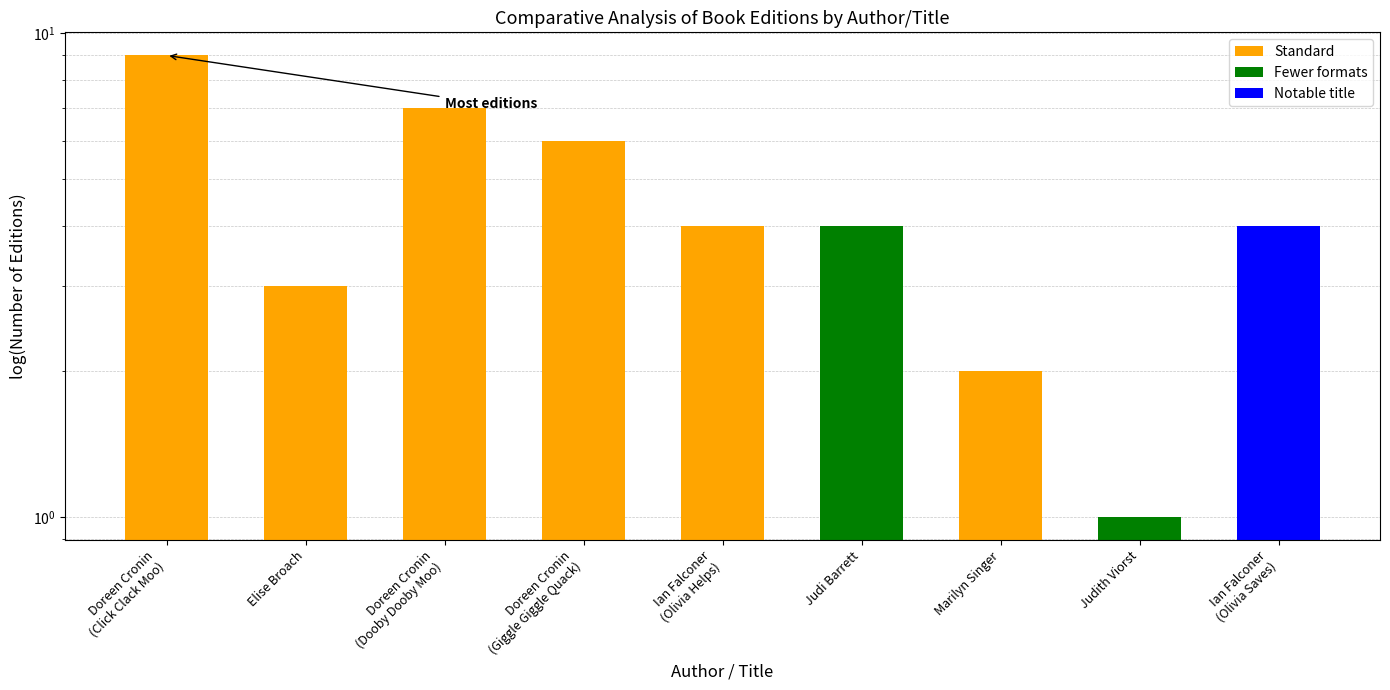

Reading left to right, what are all the values shown in this chart?

Doreen Cronin
(Click Clack Moo)=9	Elise Broach=3	Doreen Cronin
(Dooby Dooby Moo)=7	Doreen Cronin
(Giggle Giggle Quack)=6	Ian Falconer
(Olivia Helps)=4	Judi Barrett=4	Marilyn Singer=2	Judith Viorst=1	Ian Falconer
(Olivia Saves)=4